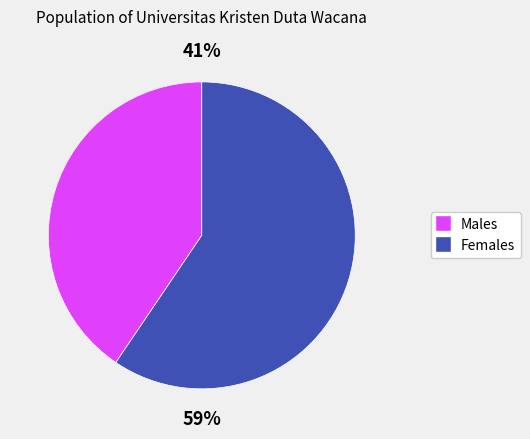

Is there a majority slice in this chart?

Yes